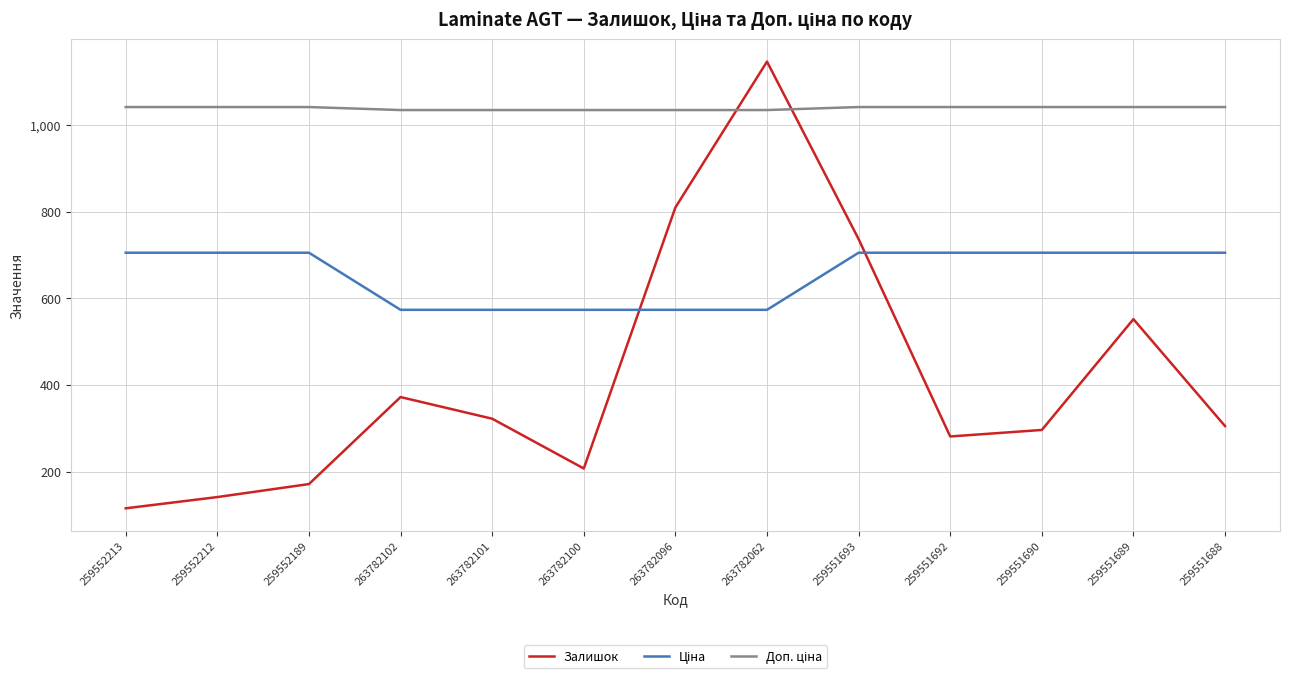

What is the total value across all series at 259552189?

1918.5